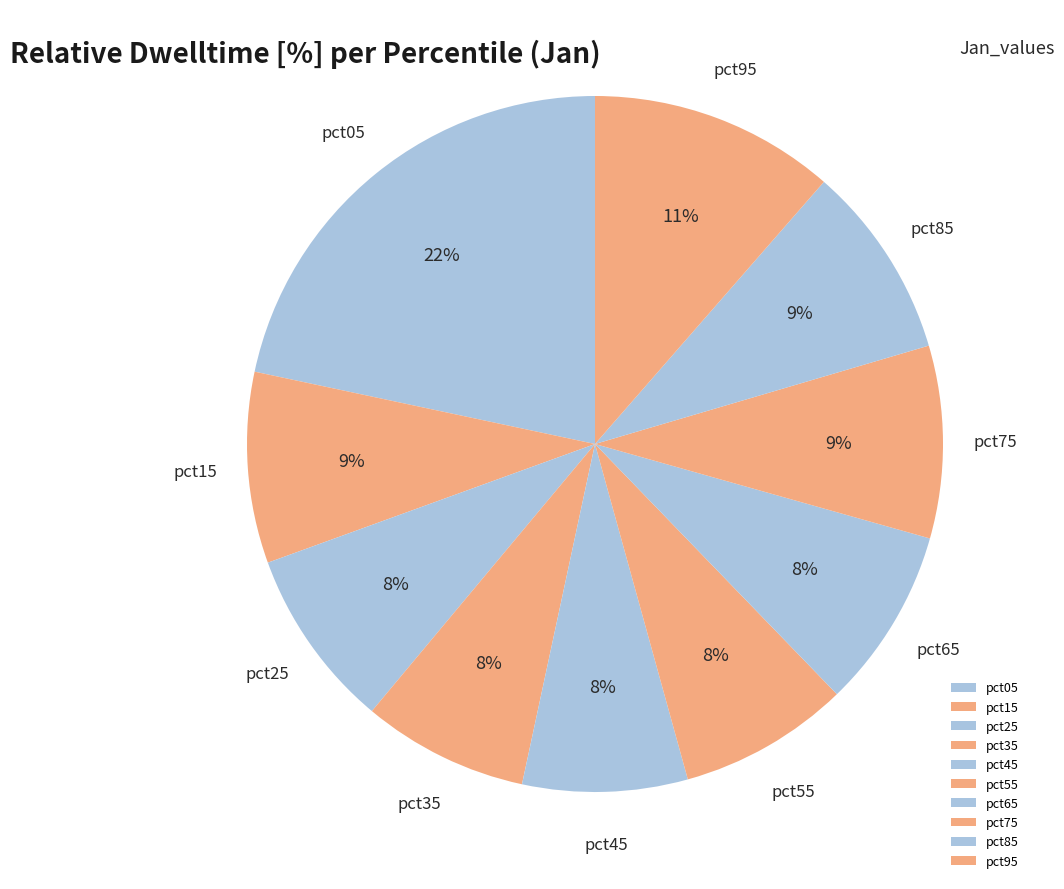

Between pct95 and pct25, which is larger?

pct95